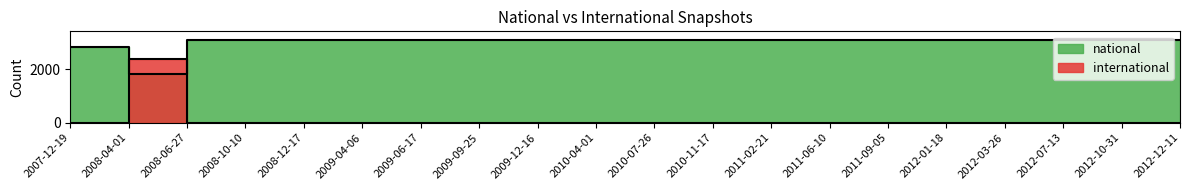

What is the label of the 10th point from the right?

2010-07-26